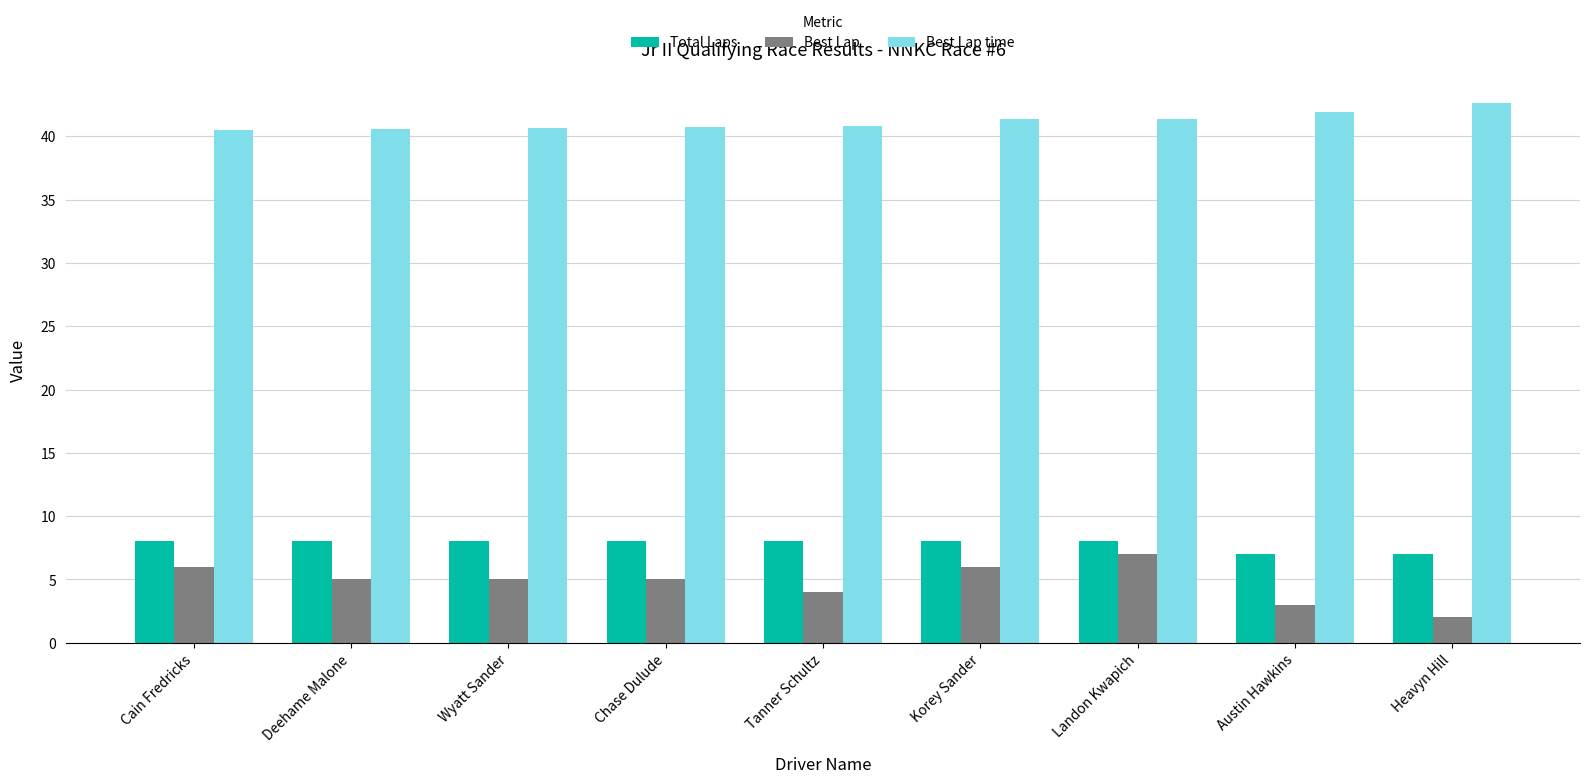

The value of Best Lap time at Heavyn Hill is 42.6. True or false?

True